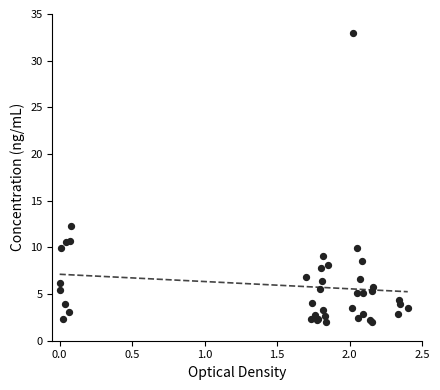

What Y value in the scatter plot is closest to 17?

12.3